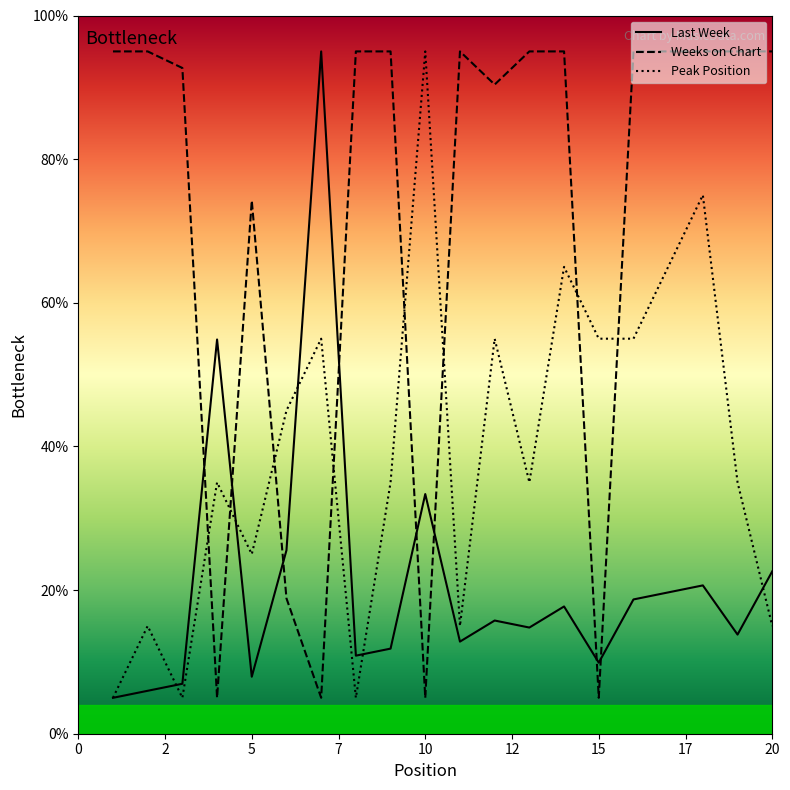

List the series in order of their overall mean, highest first.

Weeks on Chart, Peak Position, Last Week